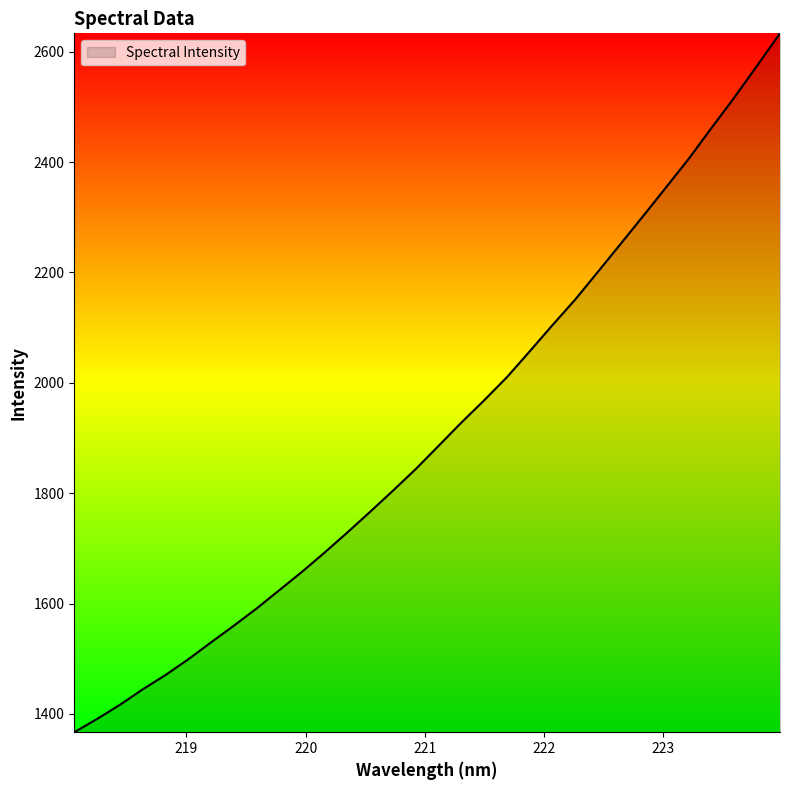

What is the smallest value displayed?

1366.9